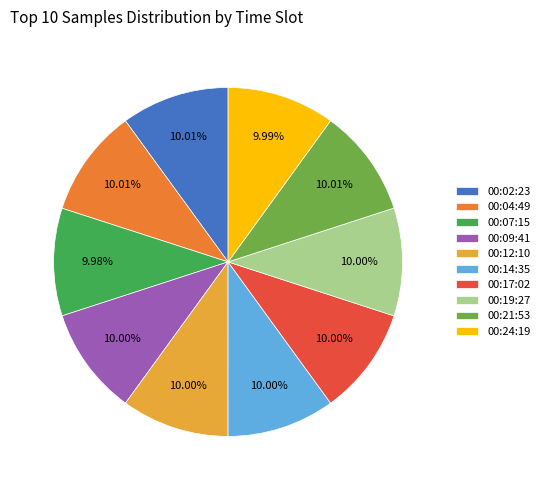

Combined, what portion of the pie is 00:14:35 and 00:12:10?

20.0%